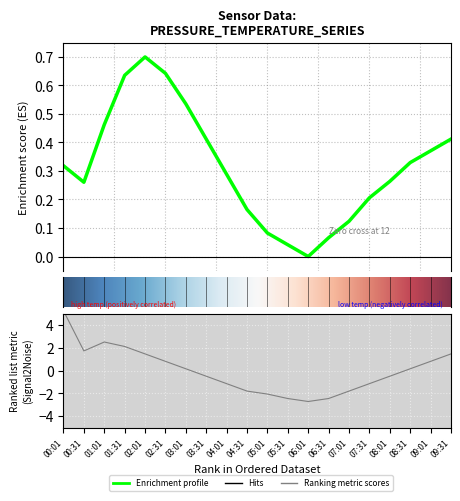

Reading left to right, what are all the values shown in this chart?

pressure: 0.3	0.3	0.5	0.6	0.7	0.6	0.5	0.4	0.3	0.2	0.1	0.0	0.0	0.1	0.1	0.2	0.3	0.3	0.4	0.4
temperature: 5.2	1.7	2.5	2.1	1.5	0.8	0.2	-0.5	-1.1	-1.8	-2.1	-2.4	-2.7	-2.4	-1.8	-1.1	-0.5	0.2	0.8	1.5